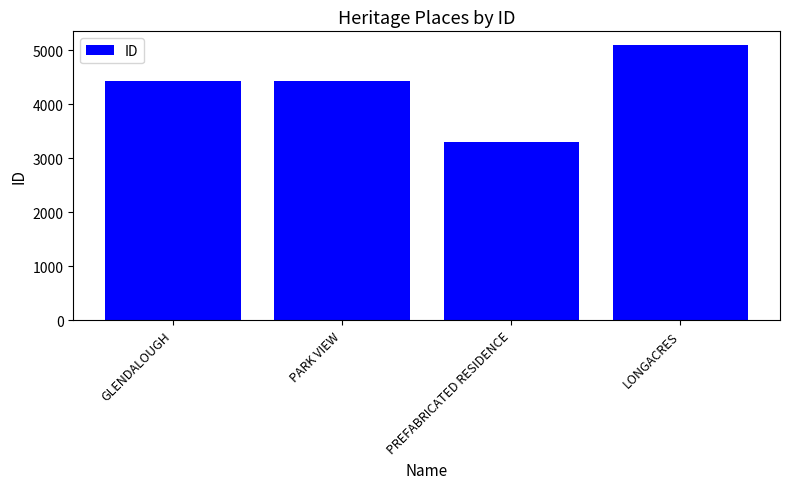

What is the difference between the maximum and minimum values?

1787